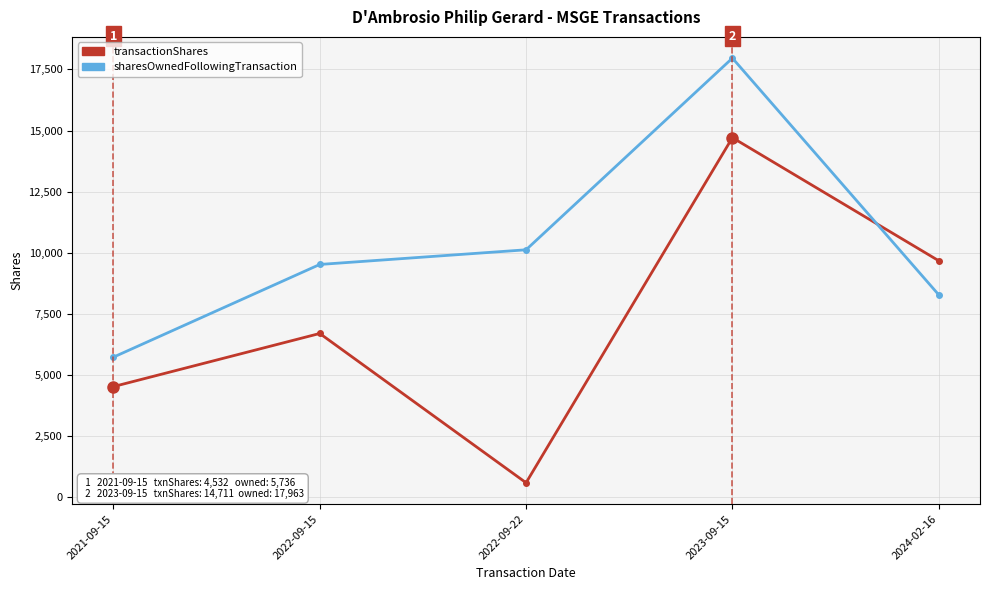

What is the lowest value of the transactionShares series?

600